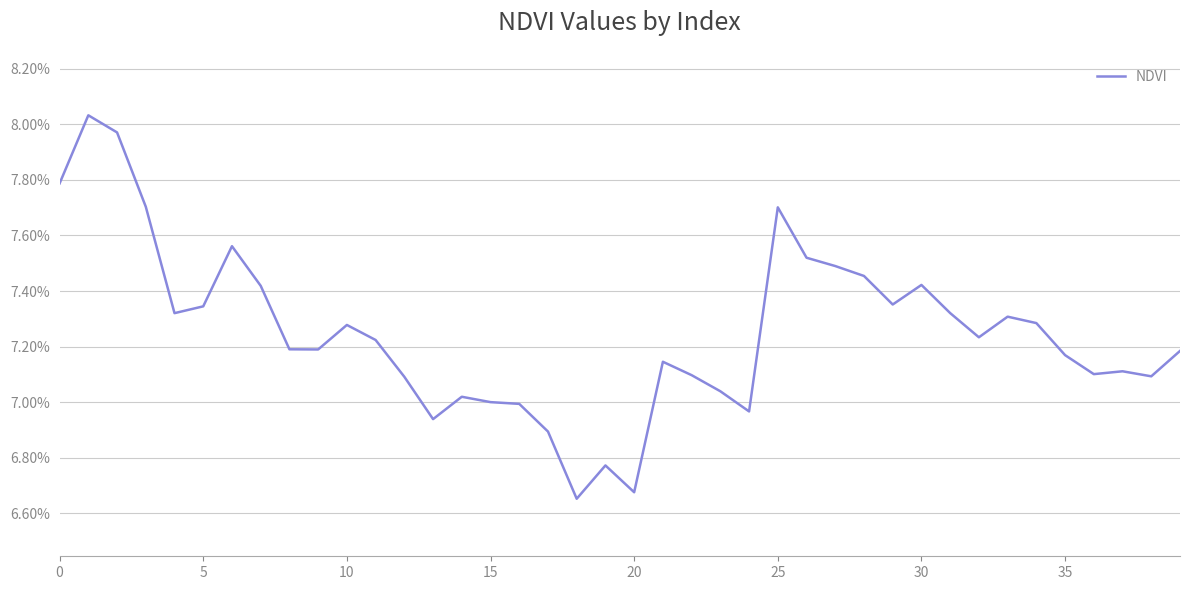

What is the minimum value shown in the chart?

0.1